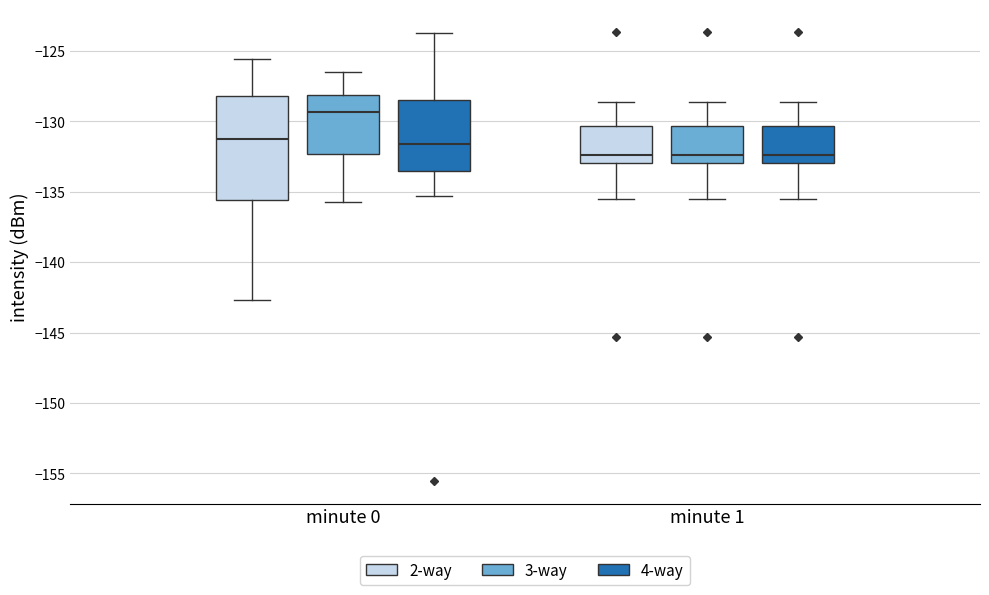

Where does the median line of the box for minute 1 (3-way) sit on the y-axis? The values are not printed on the chart, so give them approximately, as read against the axis.

-132.5